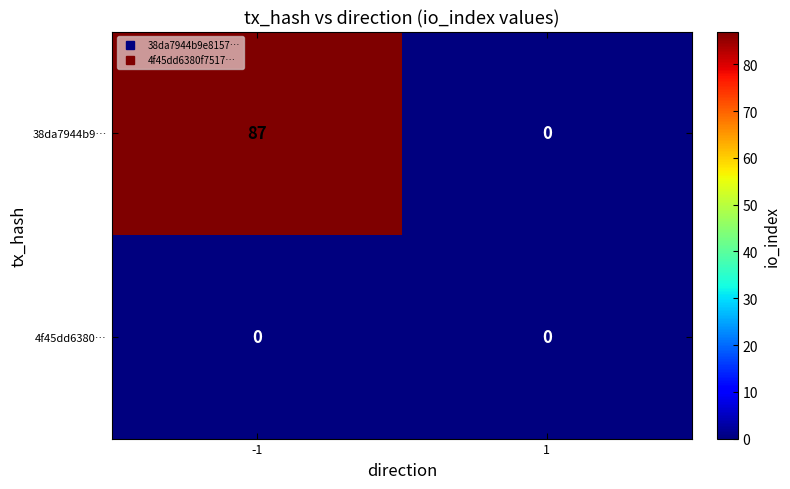

What is the difference between the 38da7944b9… values at 1 and -1?

87